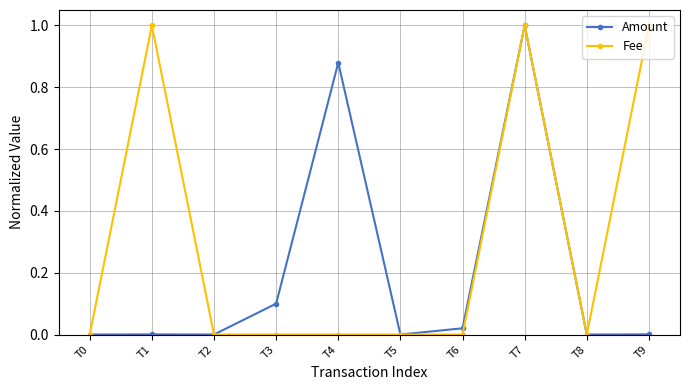

At which category does Fee reach its first local peak?

T1